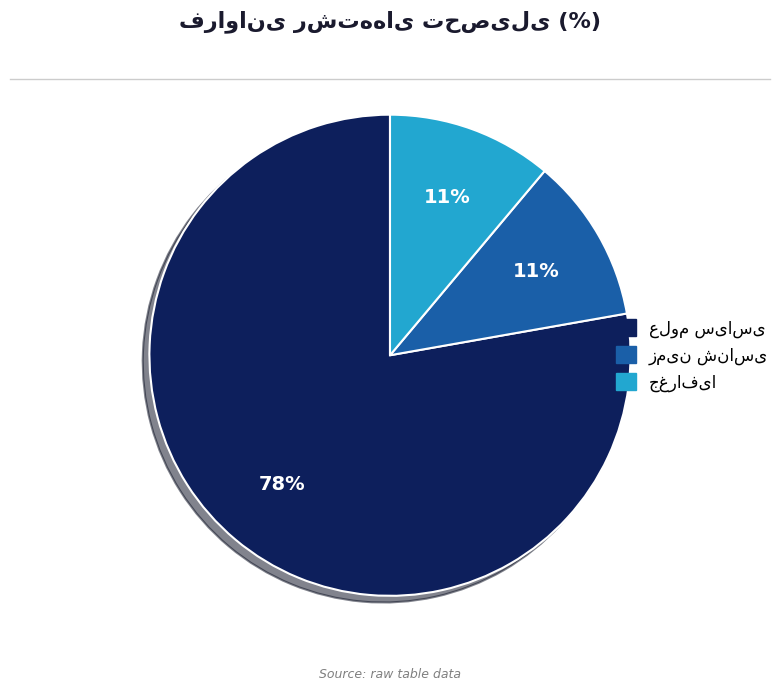

Does any single category account for the majority?

Yes